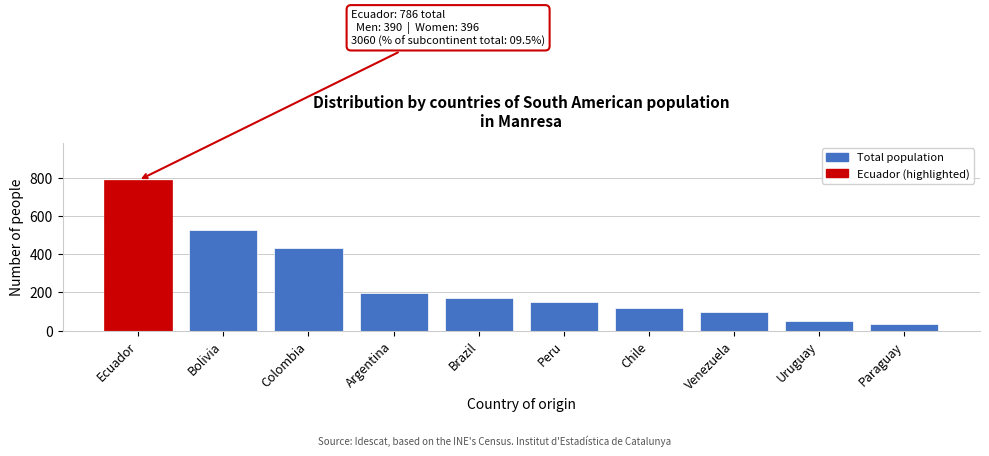

Reading left to right, list all the values displayed in this chart.

786	528	434	198	168	150	120	97	52	36